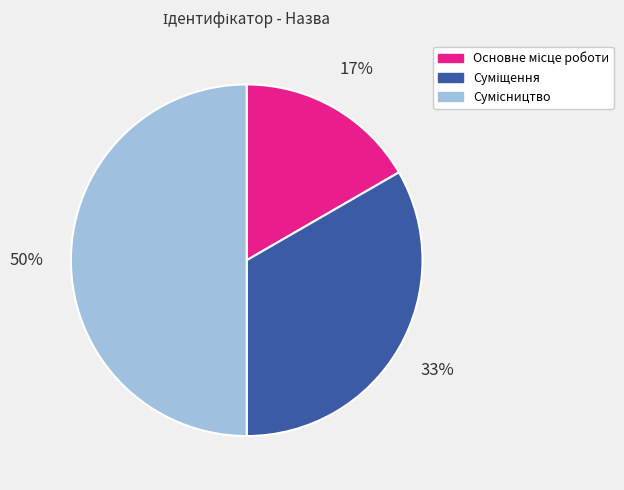

To the nearest percent, what is the average slice percentage?

33%